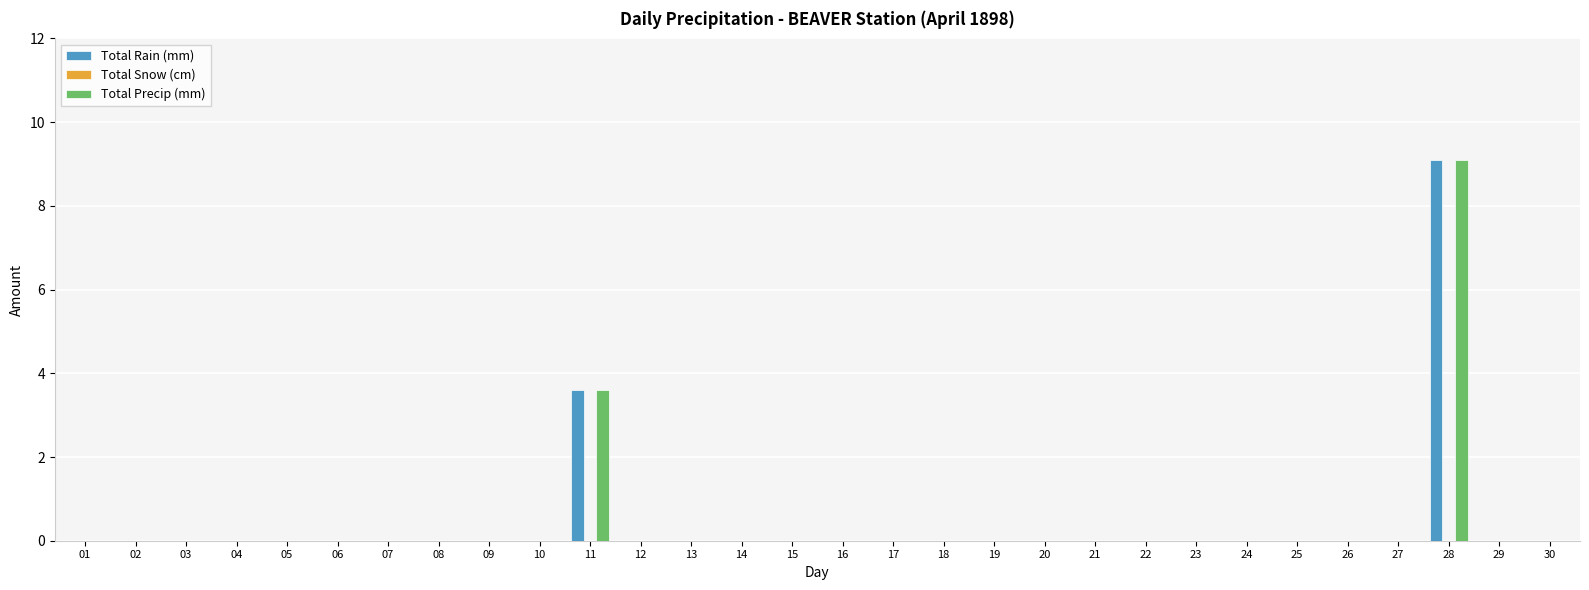

What is the sum of all Total Precip (mm) values?

12.7